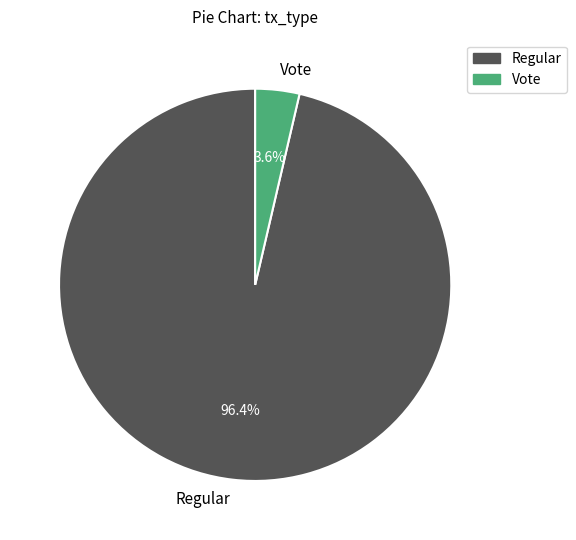

Which has a higher value, Vote or Regular?

Regular